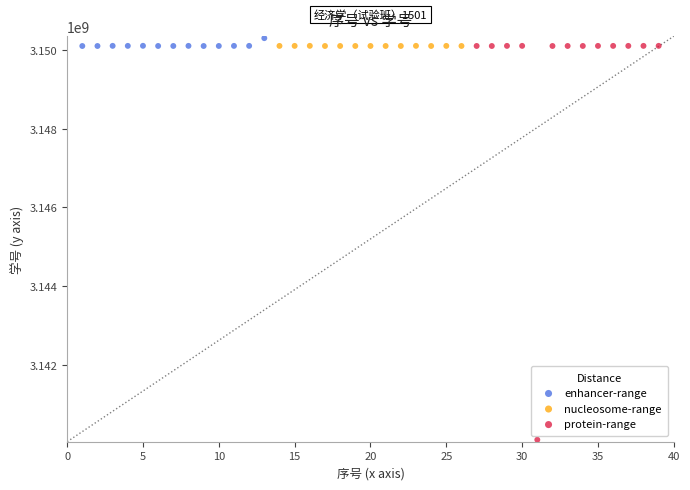

What are all the series names shown in the legend?

enhancer-range, nucleosome-range, protein-range